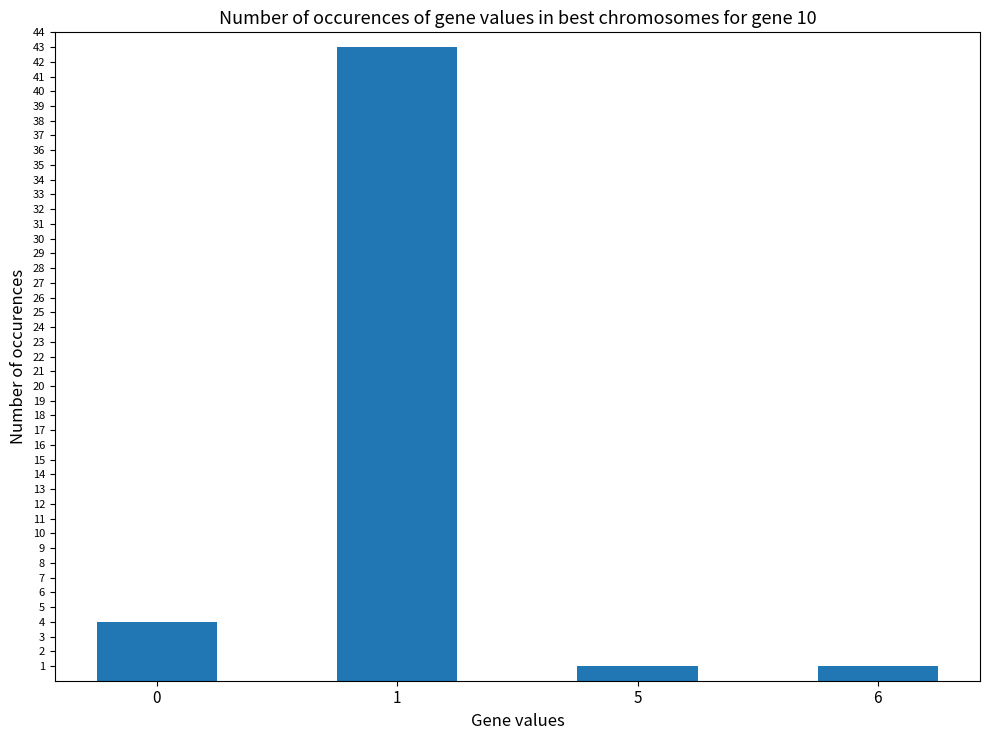

How many distinct data groups are displayed?

1